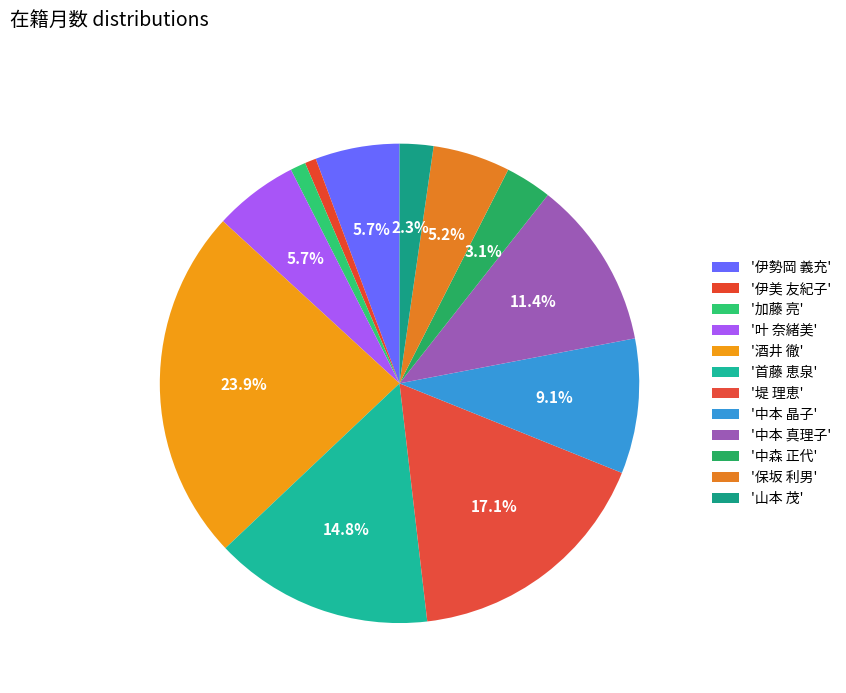

Count the number of slices in the pie.

12